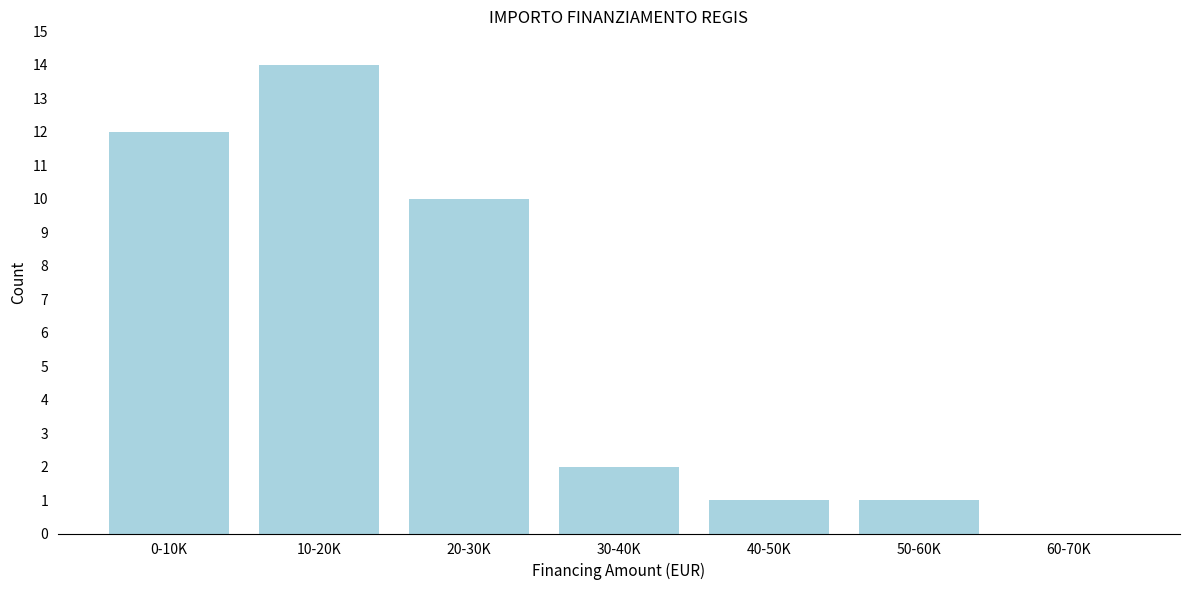

Reading right to left, extract all data points from this chart.

60-70K=0	50-60K=1	40-50K=1	30-40K=2	20-30K=10	10-20K=14	0-10K=12